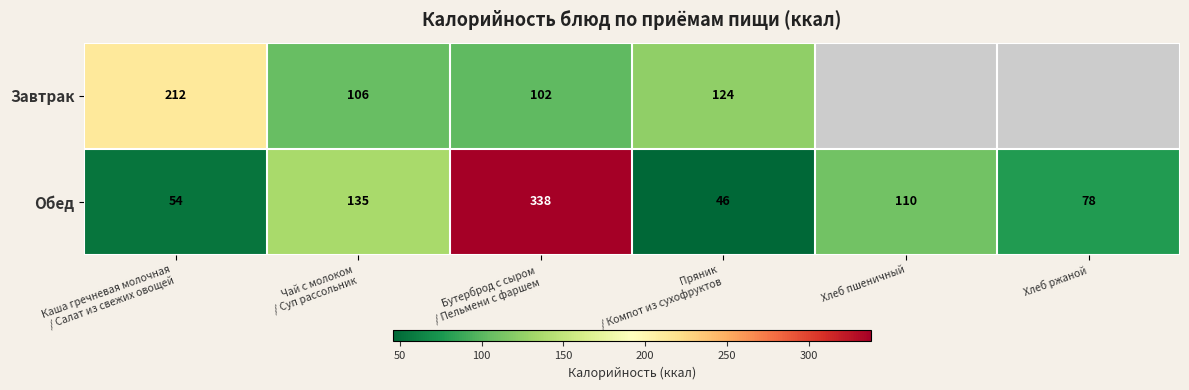

What is the minimum value for Обед?

46